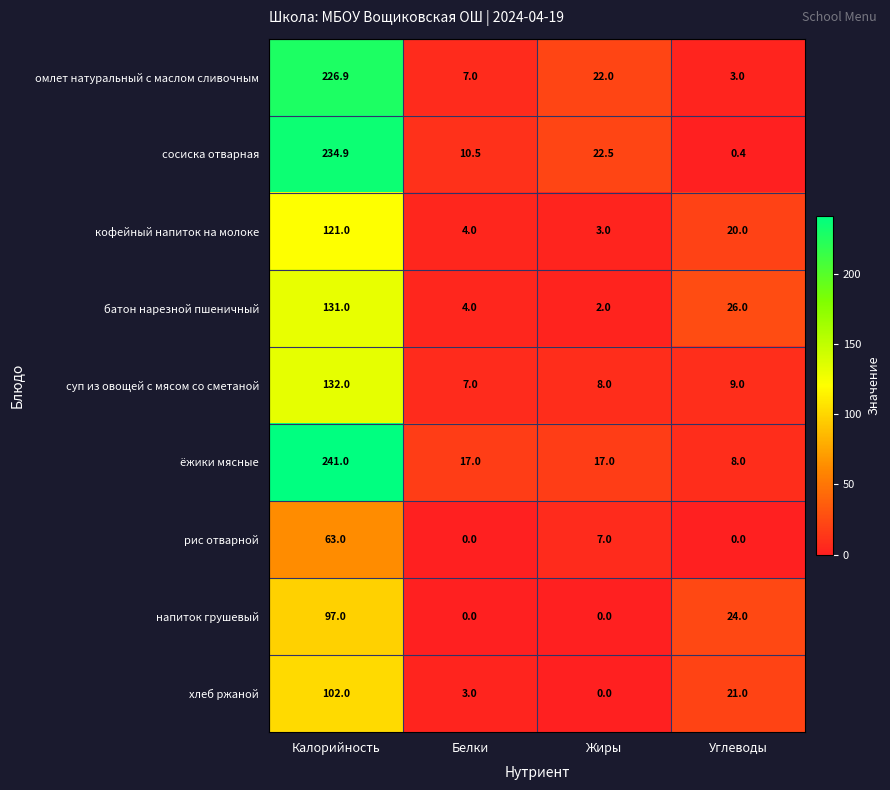

What is the total value across all series at Калорийность?

1348.8